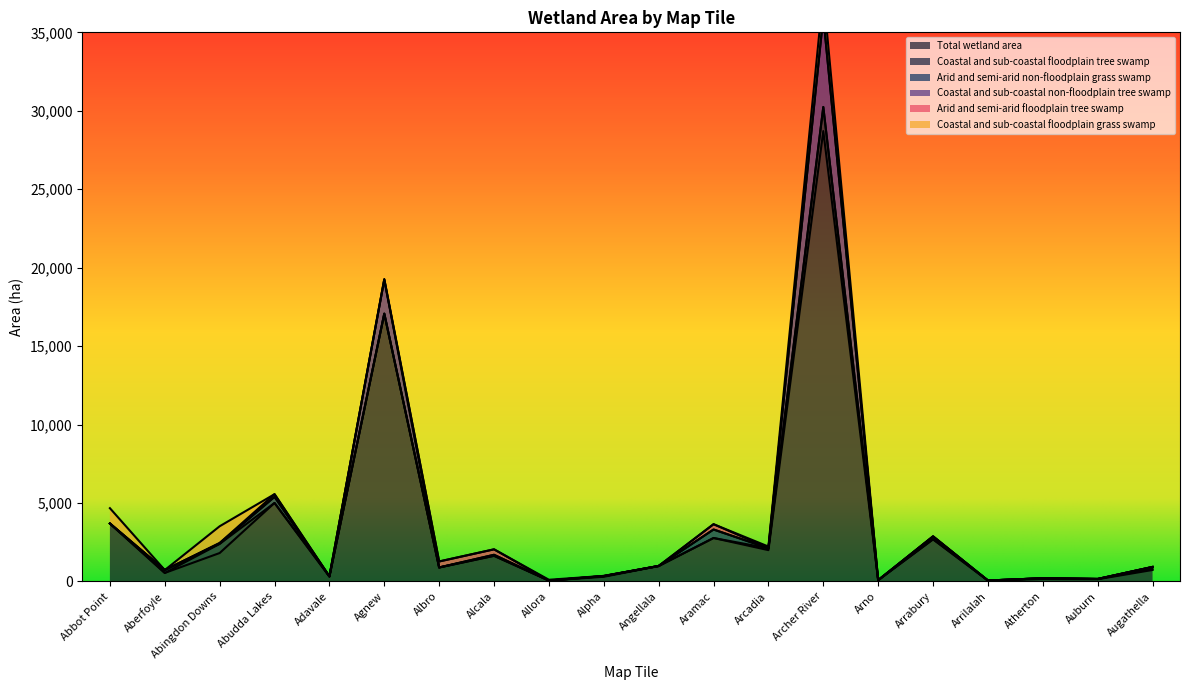

What is the approximate value of Coastal and sub-coastal floodplain tree swamp at Atherton, to the nearest 50?

50